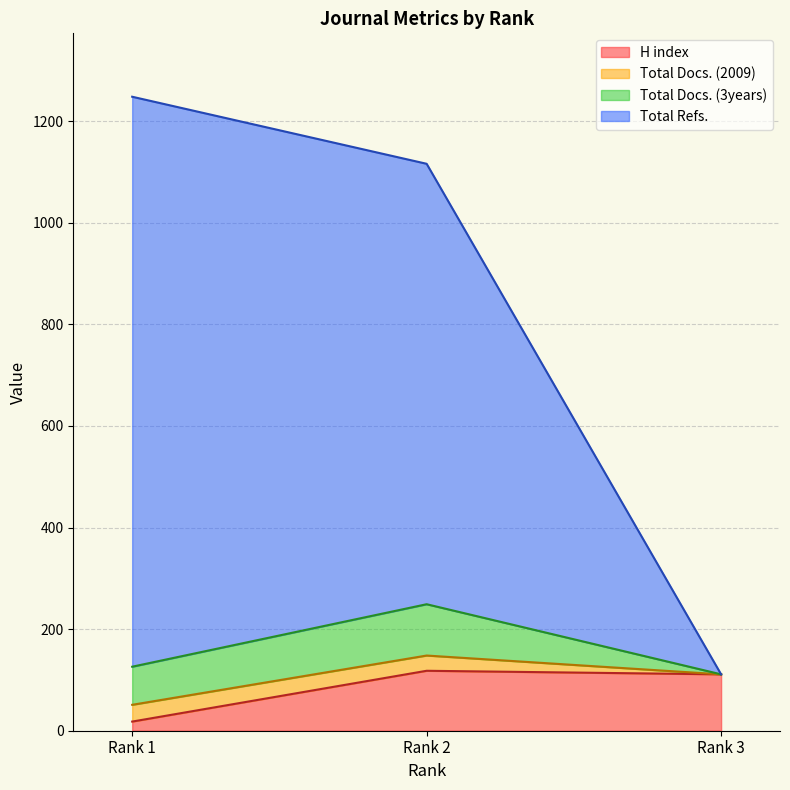

What is the average value of the H index series?

82